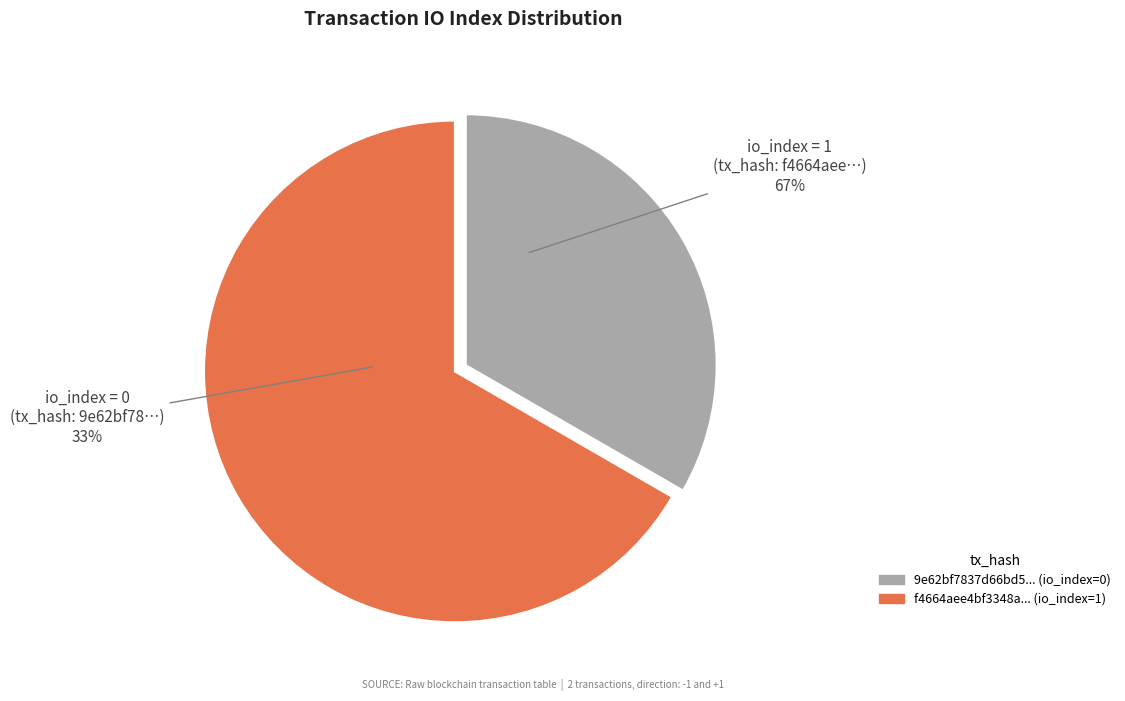

How many segments does this pie chart have?

2